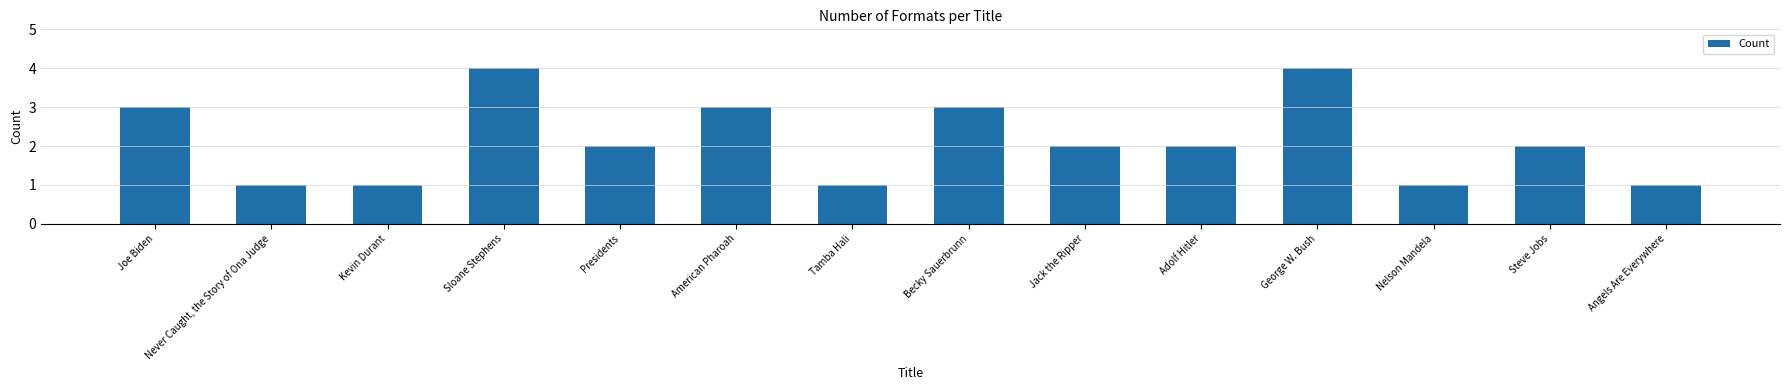

What is the sum of the values at American Pharoah and Jack the Ripper?

5